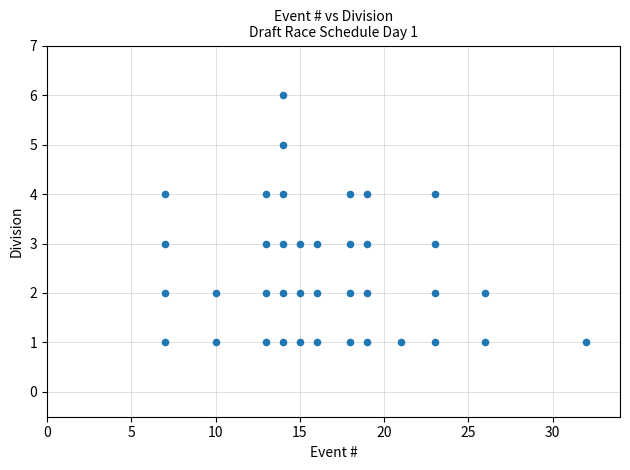

What is the range of Y values (max minus min)?

5